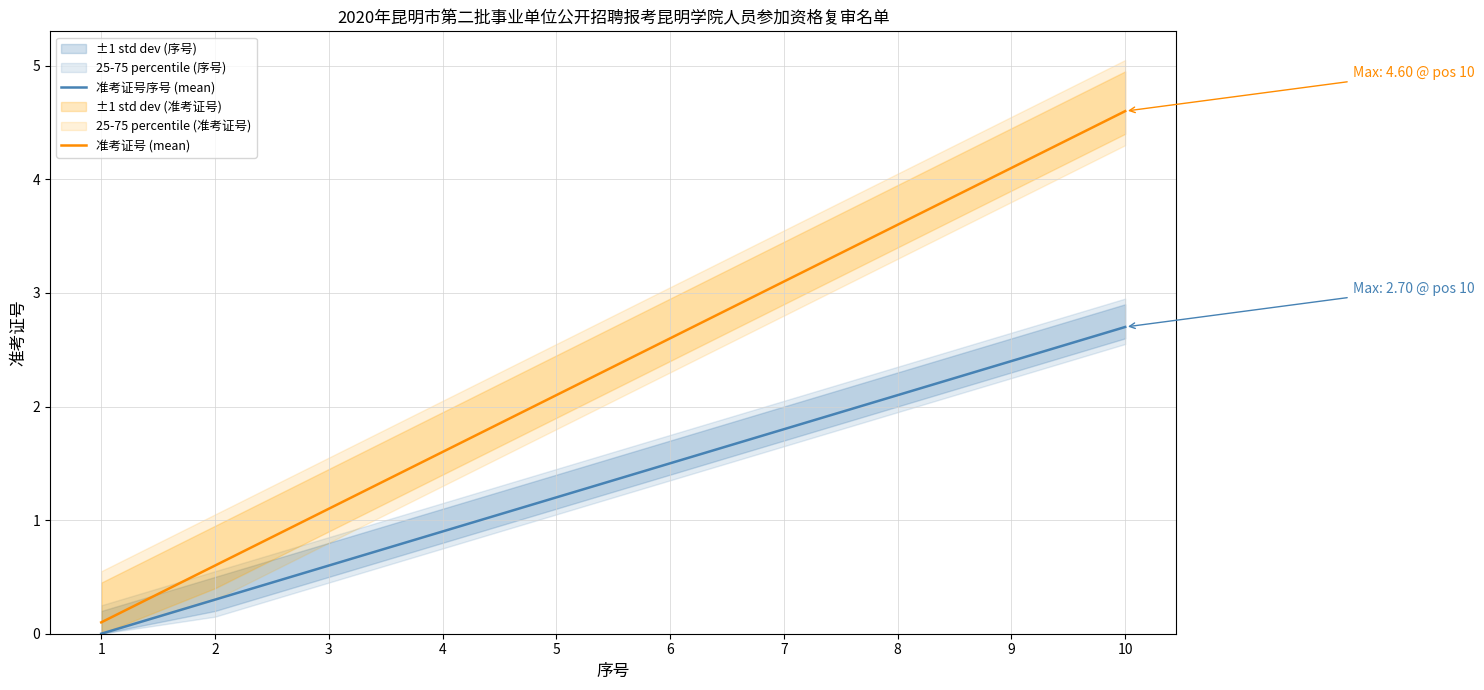

True or false: 准考证号 (mean) has a value of 0.1 at 1.

True